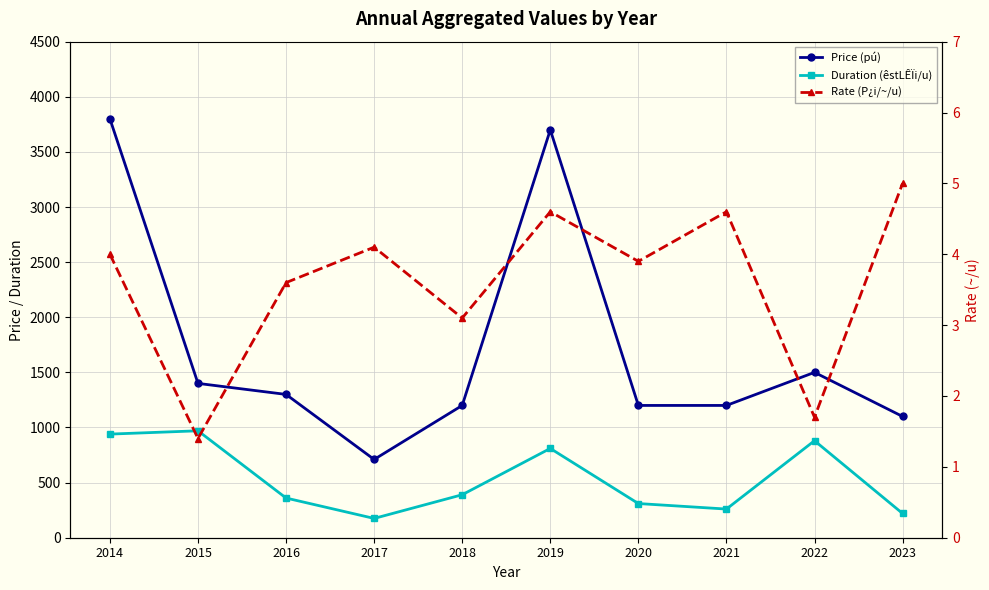

Reading left to right, extract all data points from this chart.

Price (pú): 2014=3800.0	2015=1400.0	2016=1300.0	2017=710.0	2018=1200.0	2019=3700.0	2020=1200.0	2021=1200.0	2022=1500.0	2023=1100.0
Duration (êstLÊÏi/u): 2014=940.0	2015=970.0	2016=360.0	2017=175.0	2018=390.0	2019=810.0	2020=310.0	2021=260.0	2022=880.0	2023=220.0
Rate (P¿i/~/u): 2014=4.0	2015=1.4	2016=3.6	2017=4.1	2018=3.1	2019=4.6	2020=3.9	2021=4.6	2022=1.7	2023=5.0